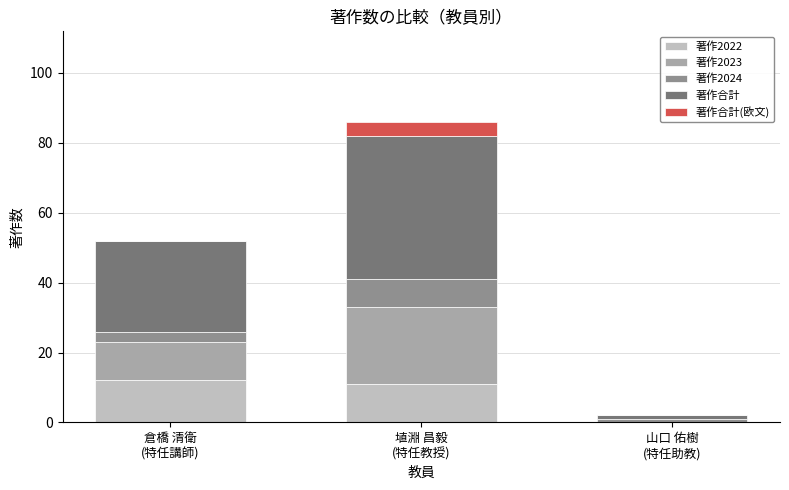

What is the highest value of the 著作2022 series?

12